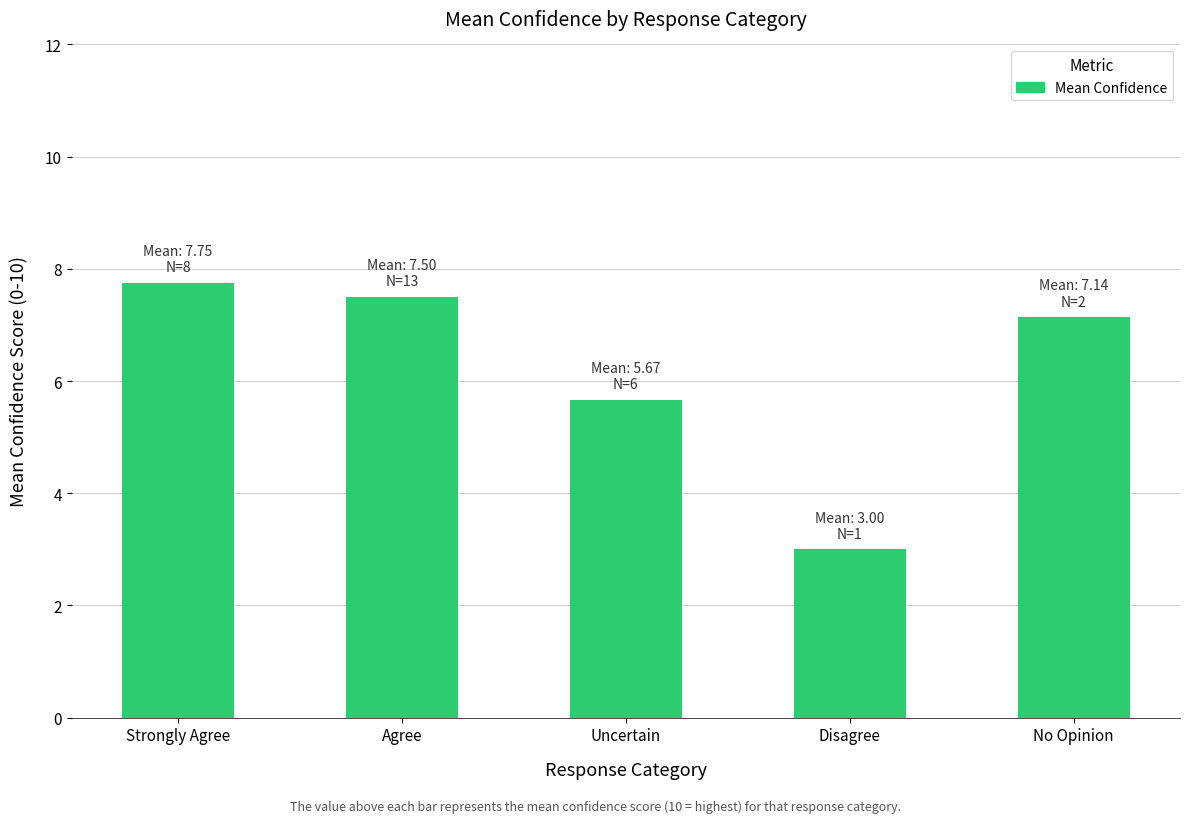

What is the smallest value displayed?

3.0